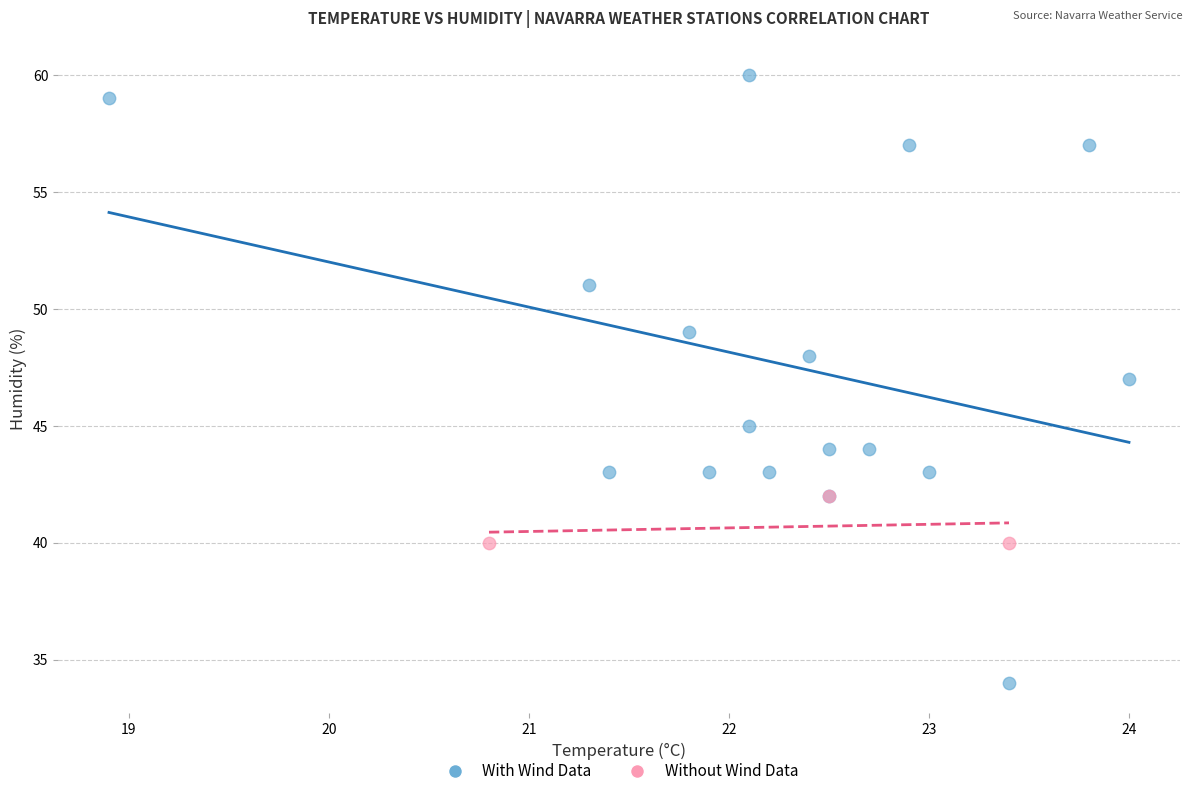

Which series contains the lowest Y value?

With Wind Data